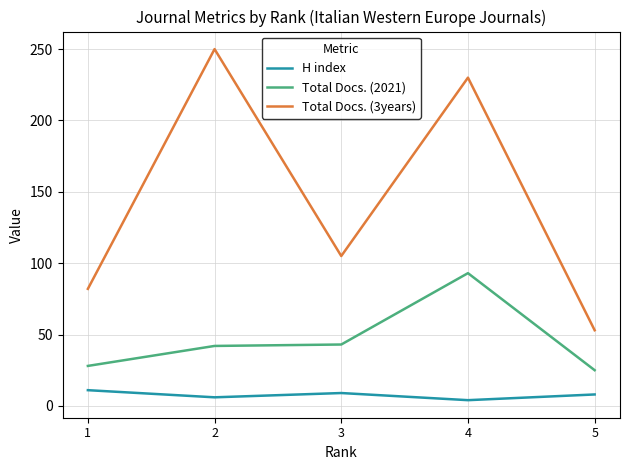

The value of Total Docs. (2021) at 3 is 43. True or false?

True